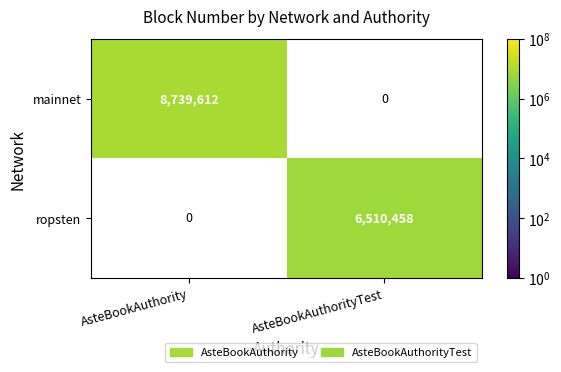

List the series in order of their peak value, highest first.

mainnet, ropsten